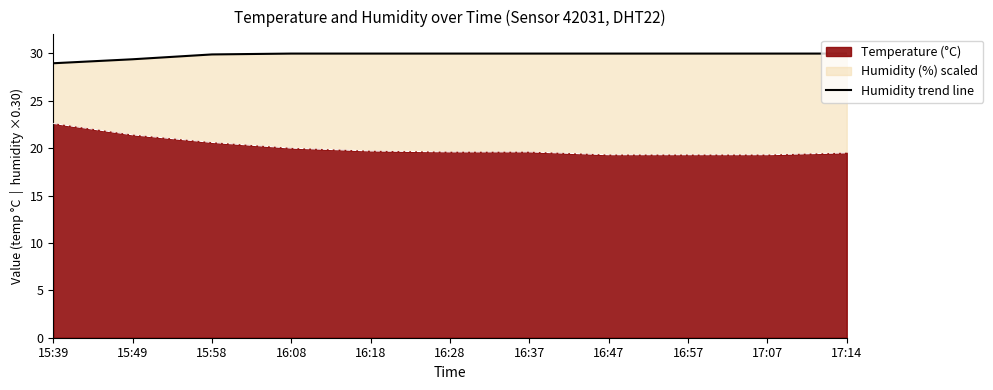

The value at 15:49 is 29.4. True or false?

True